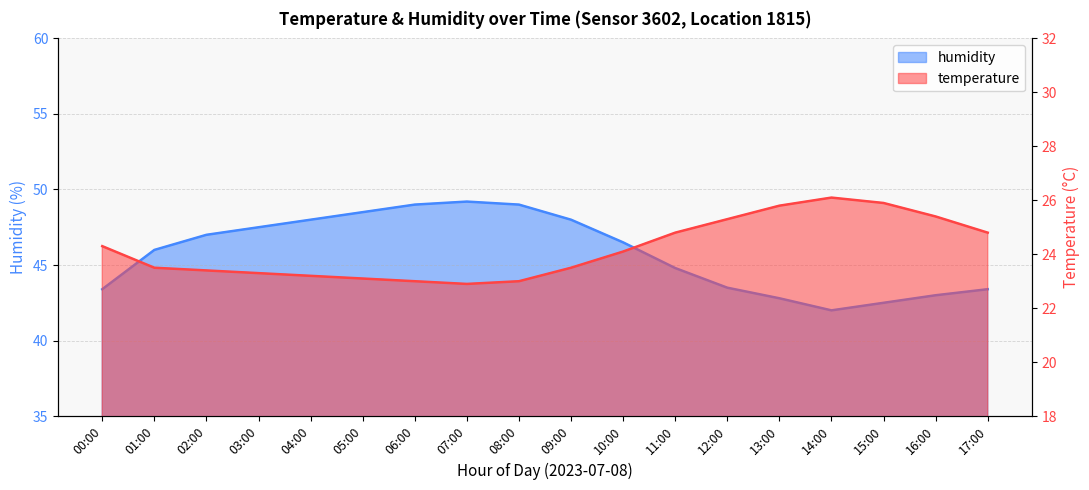

What position from the left is 03:00?

4